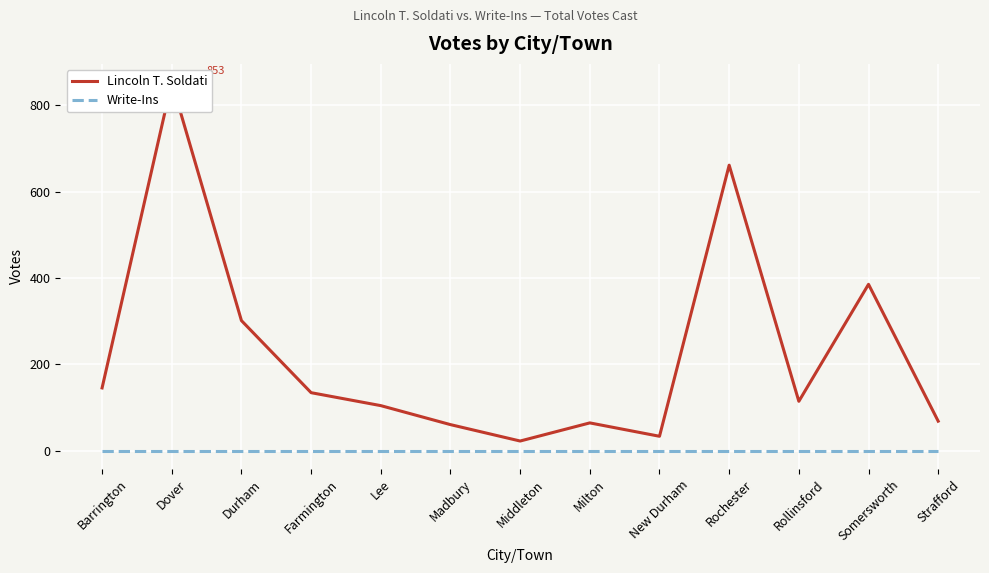

At Lee, list the series in order from largest to smallest.

Lincoln T. Soldati, Write-Ins